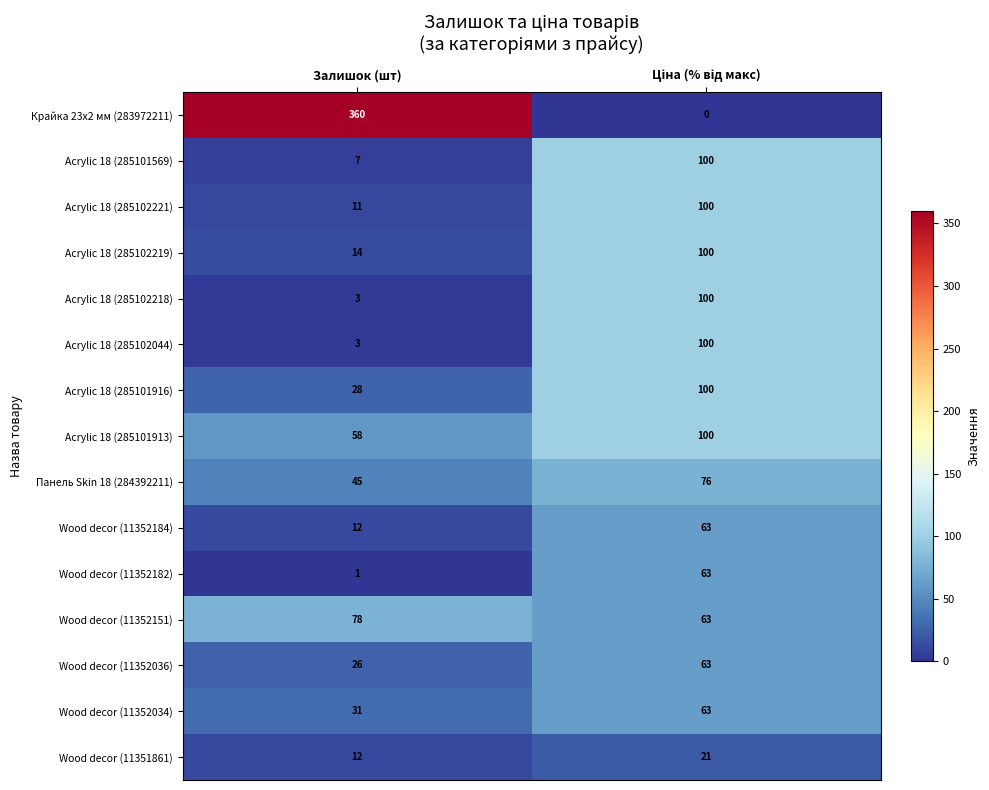

What is the average value of the Wood decor (11352184) series?

38